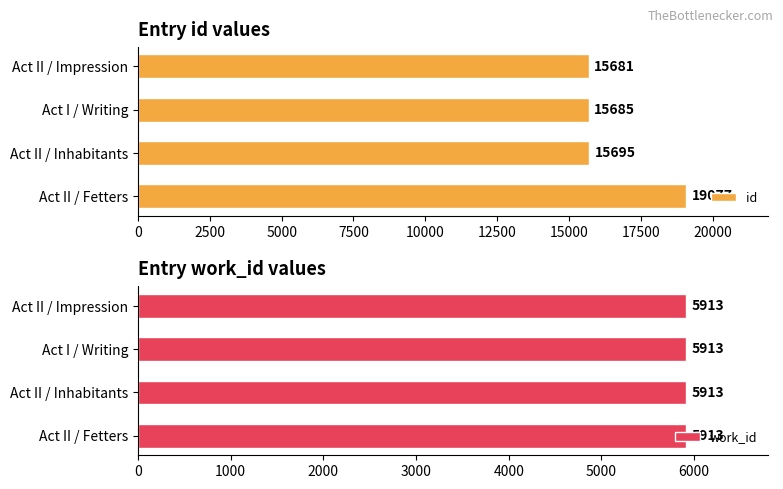

What is the approximate value of id at Act II / Inhabitants?

15695